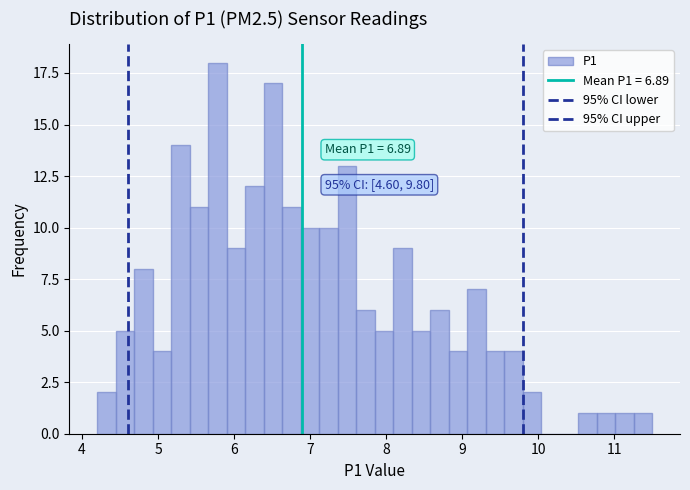

Read against the x-axis, roughly where is the centre of the tallest bar?

5.8